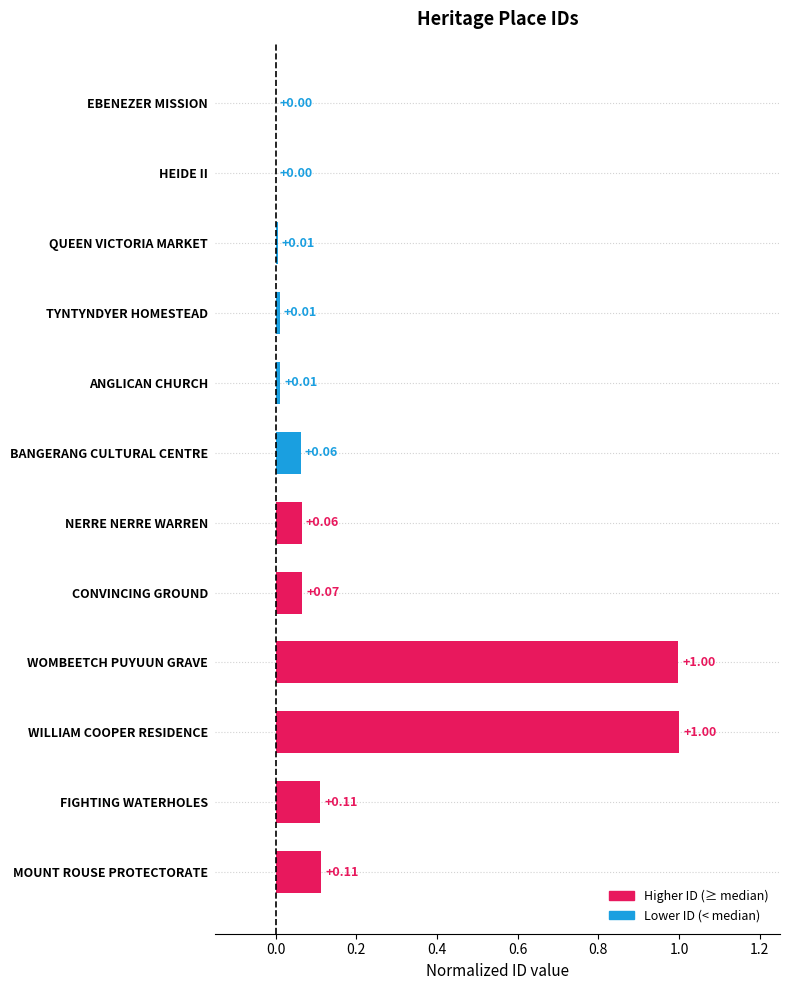

Which has a higher value, NERRE NERRE WARREN or CONVINCING GROUND?

CONVINCING GROUND